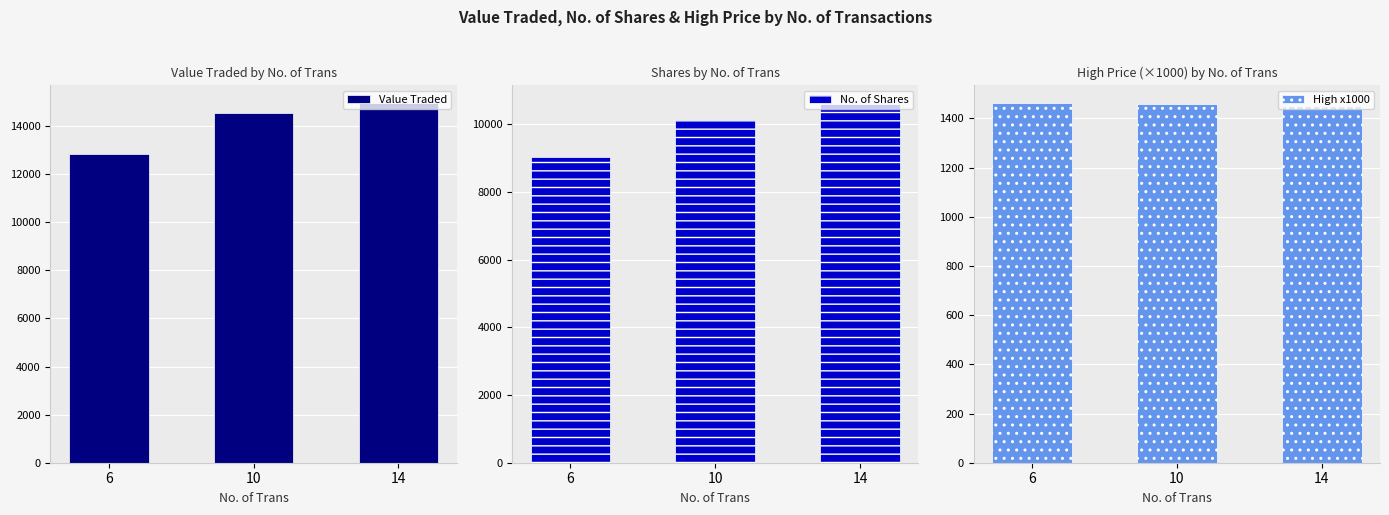

Which category has the highest value across all series?

14